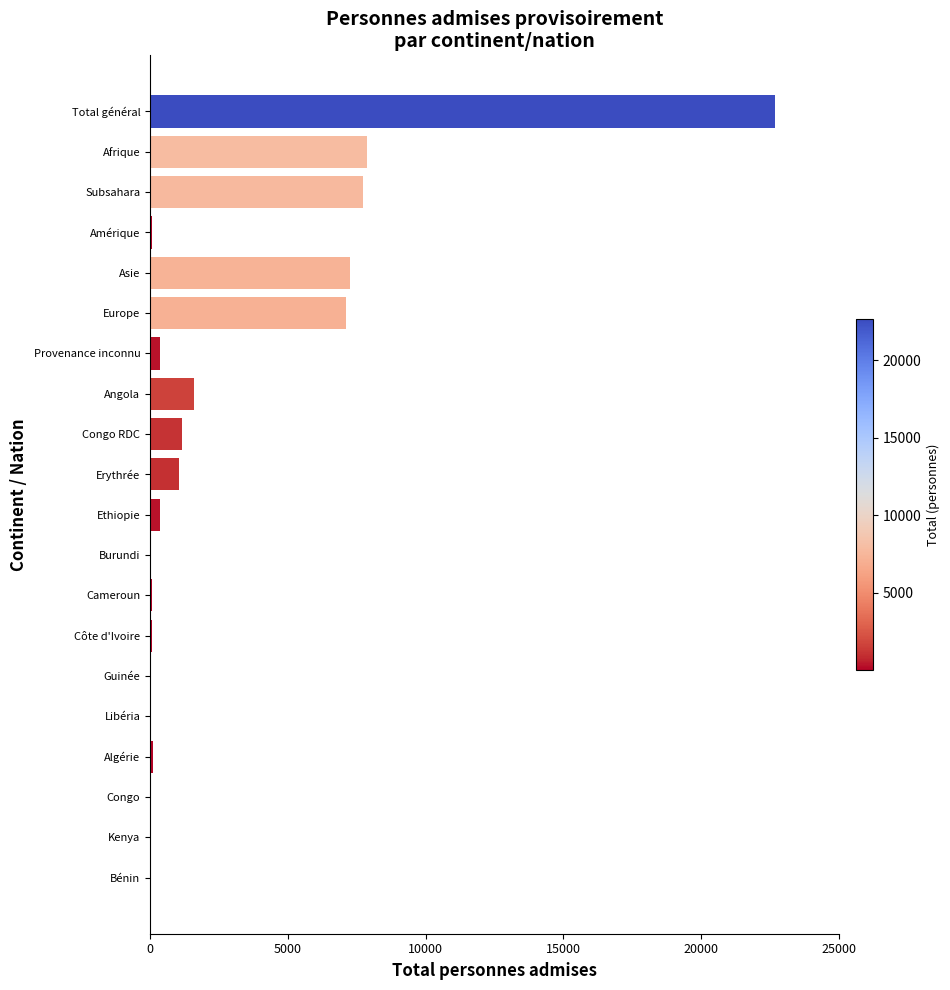

What is the maximum value shown in the chart?

22682